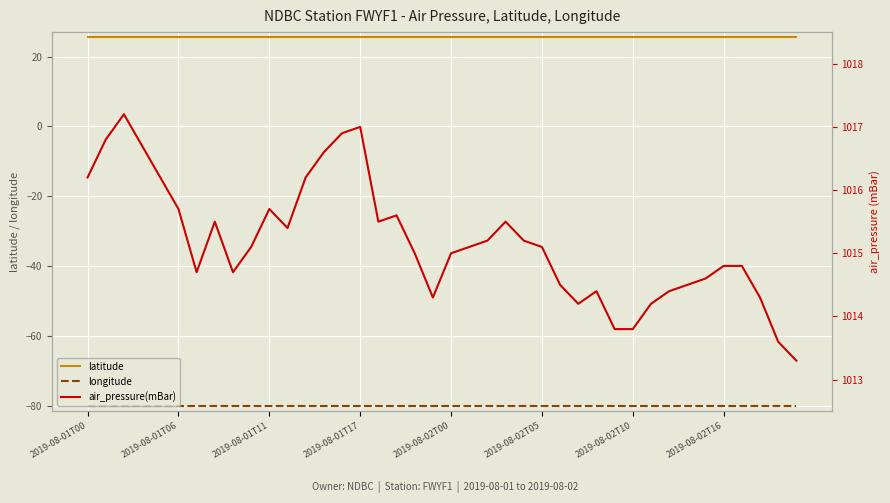

Reading right to left, list all the values displayed in this chart.

latitude: 25.6	25.6	25.6	25.6	25.6	25.6	25.6	25.6	25.6	25.6	25.6	25.6	25.6	25.6	25.6	25.6	25.6	25.6	25.6	25.6	25.6	25.6	25.6	25.6	25.6	25.6	25.6	25.6	25.6	25.6	25.6	25.6	25.6	25.6	25.6	25.6	25.6	25.6	25.6	25.6
longitude: -80.1	-80.1	-80.1	-80.1	-80.1	-80.1	-80.1	-80.1	-80.1	-80.1	-80.1	-80.1	-80.1	-80.1	-80.1	-80.1	-80.1	-80.1	-80.1	-80.1	-80.1	-80.1	-80.1	-80.1	-80.1	-80.1	-80.1	-80.1	-80.1	-80.1	-80.1	-80.1	-80.1	-80.1	-80.1	-80.1	-80.1	-80.1	-80.1	-80.1
air_pressure(mBar): 1013.3	1013.6	1014.3	1014.8	1014.8	1014.6	1014.5	1014.4	1014.2	1013.8	1013.8	1014.4	1014.2	1014.5	1015.1	1015.2	1015.5	1015.2	1015.1	1015.0	1014.3	1015.0	1015.6	1015.5	1017.0	1016.9	1016.6	1016.2	1015.4	1015.7	1015.1	1014.7	1015.5	1014.7	1015.7	1016.2	1016.7	1017.2	1016.8	1016.2